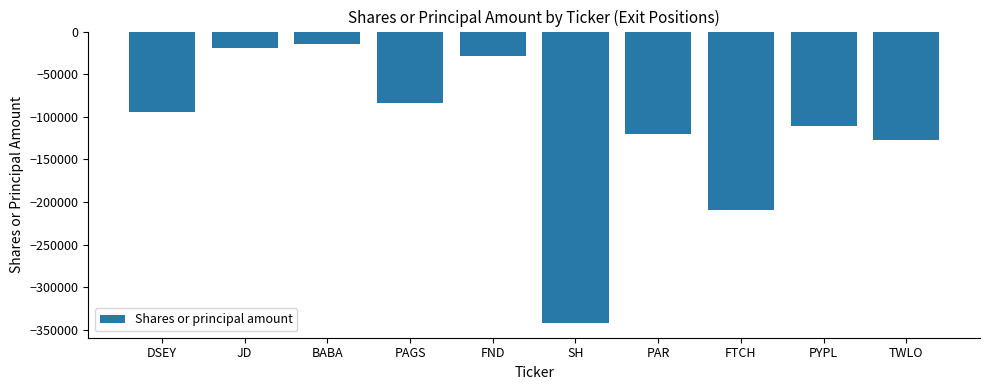

The value at SH is -537779. True or false?

False